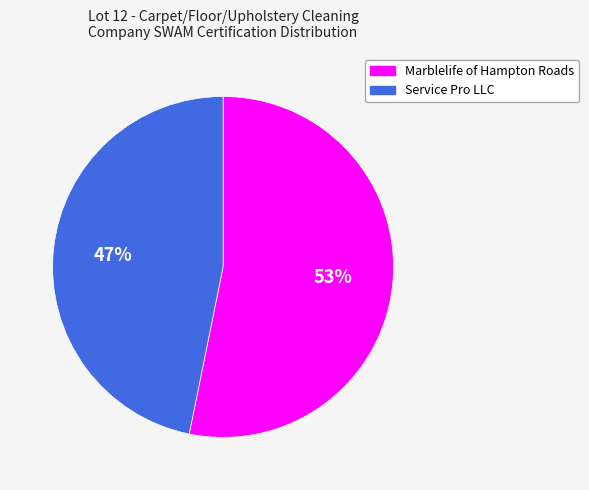

True or false: Marblelife of Hampton Roads accounts for 53% of the total.

True